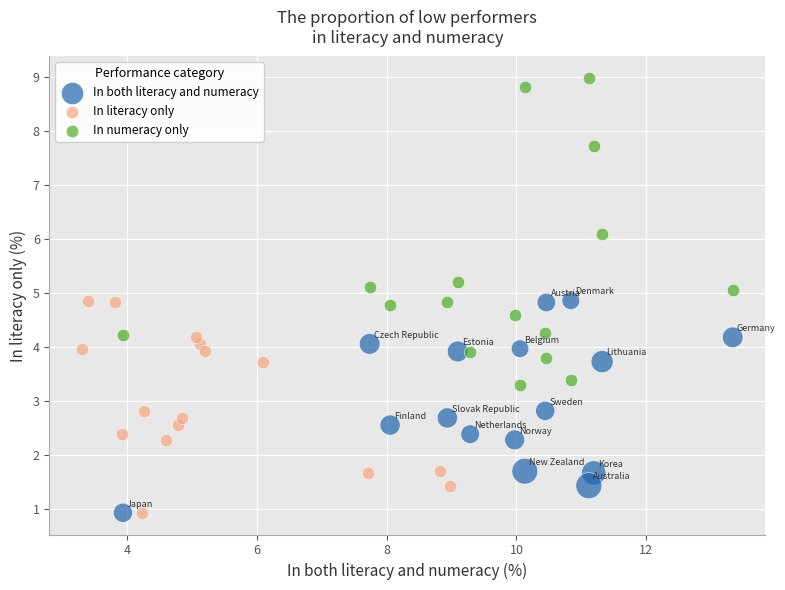

Which series has the largest Y range (max minus min)?

In numeracy only